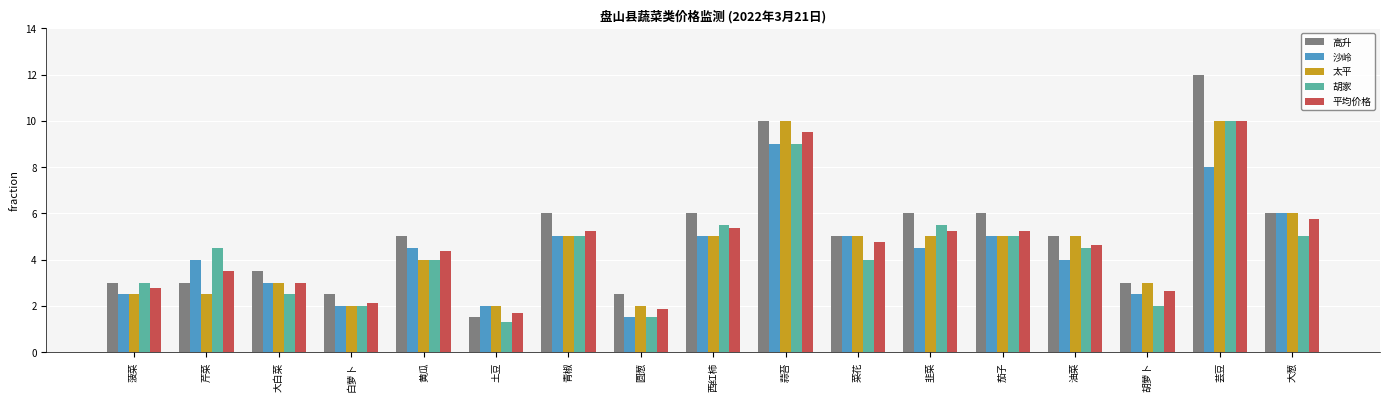

What is the maximum value shown in the chart?

12.0